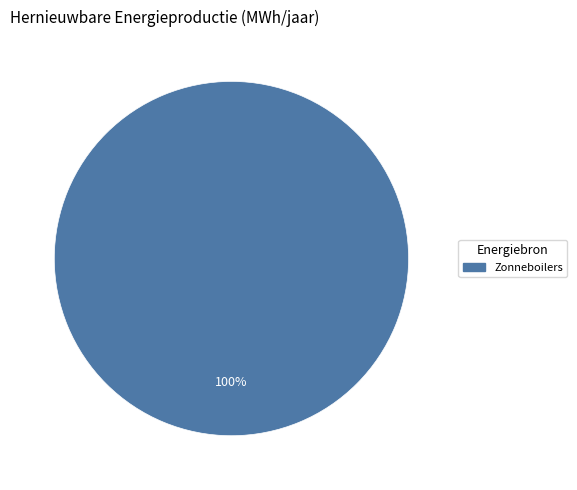

Is there a majority slice in this chart?

Yes